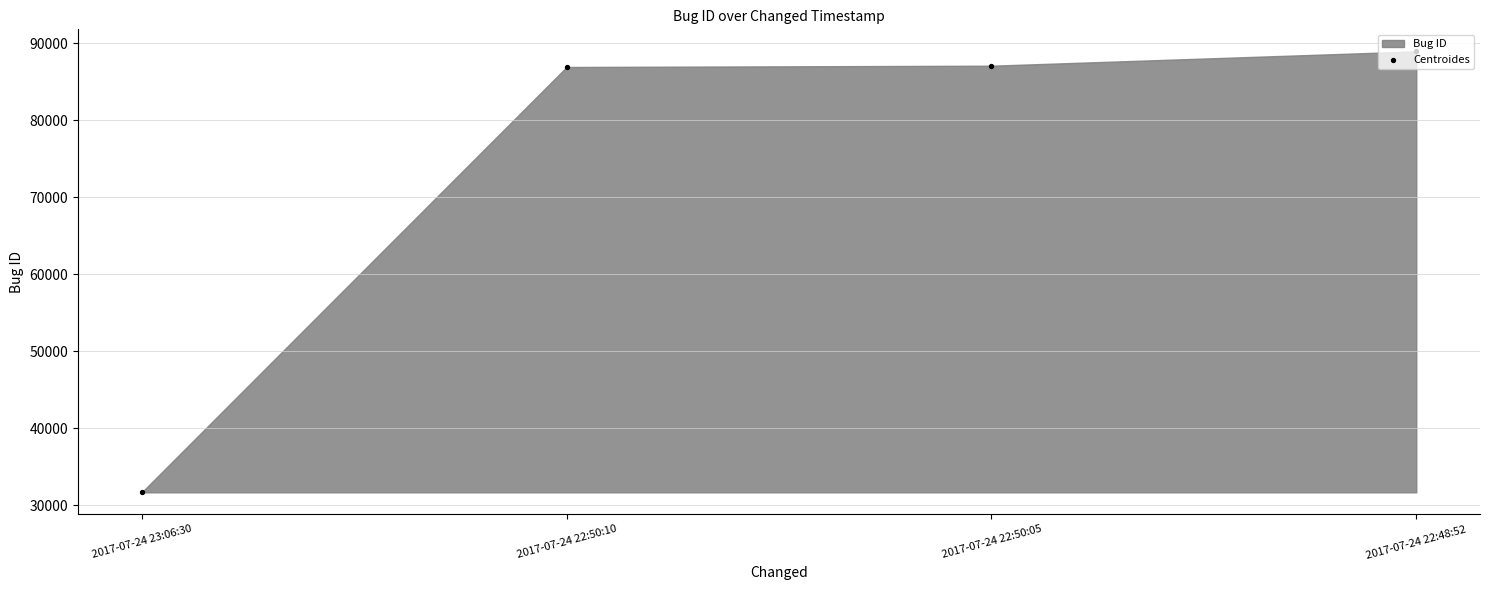

Between 2017-07-24 22:50:05 and 2017-07-24 22:50:10, which is larger?

2017-07-24 22:50:05